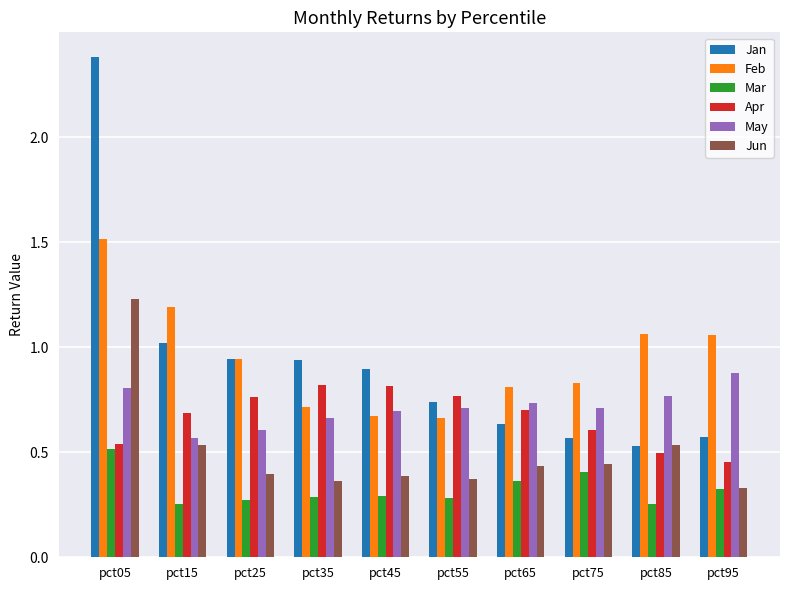

Which series changed the most between pct25 and pct95?

Jan